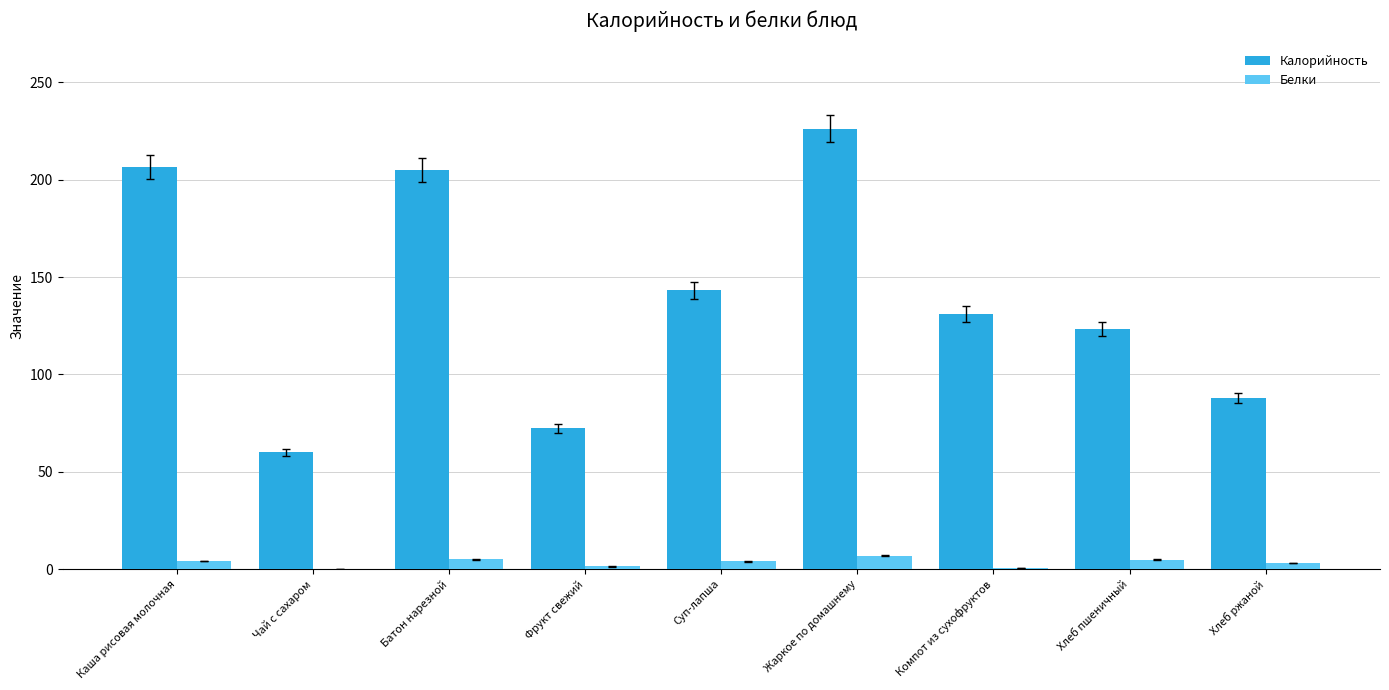

What is the total value across all series at Батон нарезной?

210.0